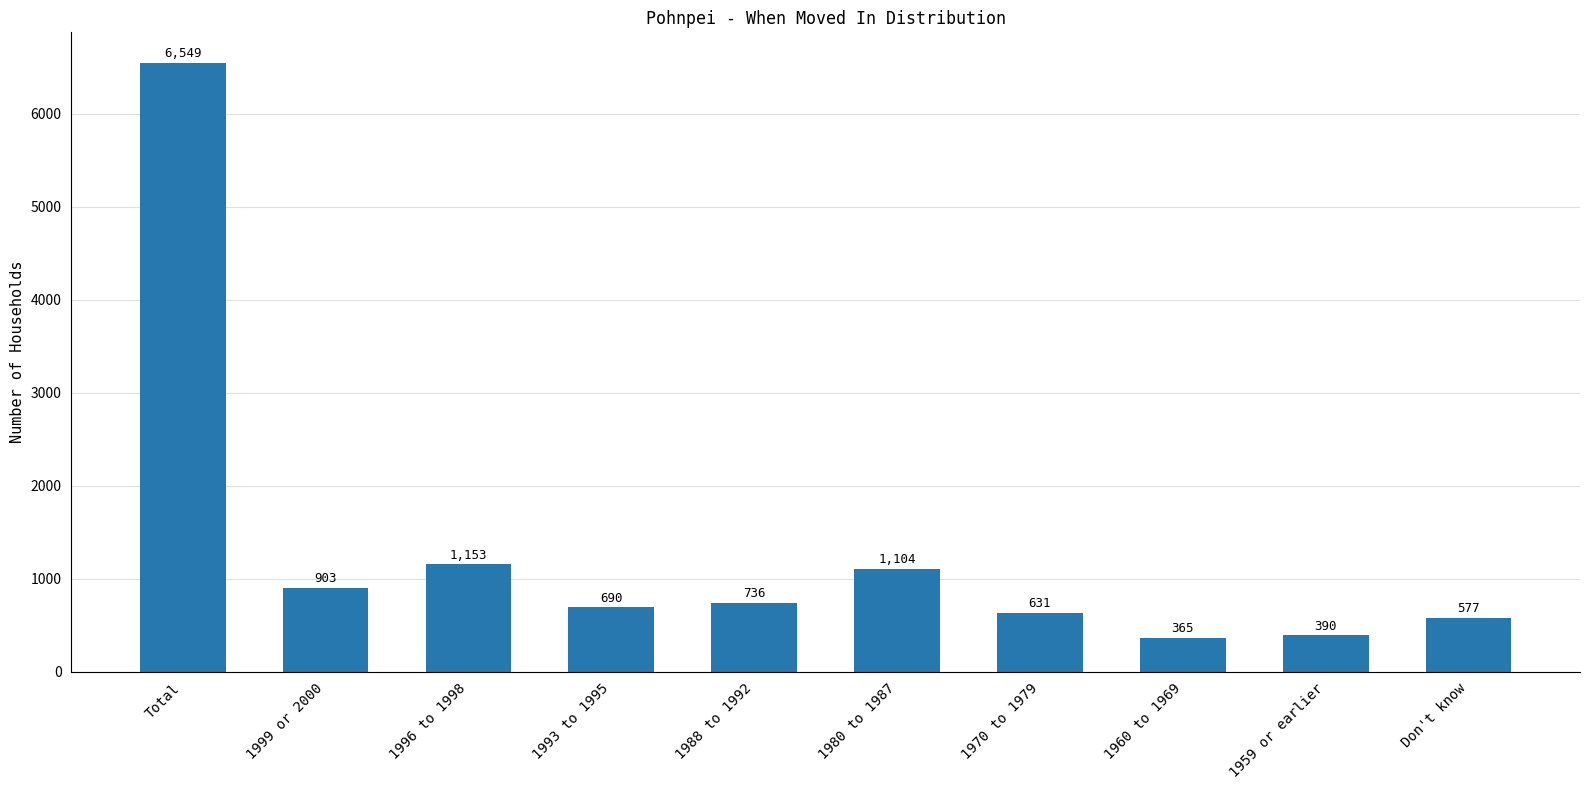

What is the change in value from 1999 or 2000 to 1960 to 1969?

-538